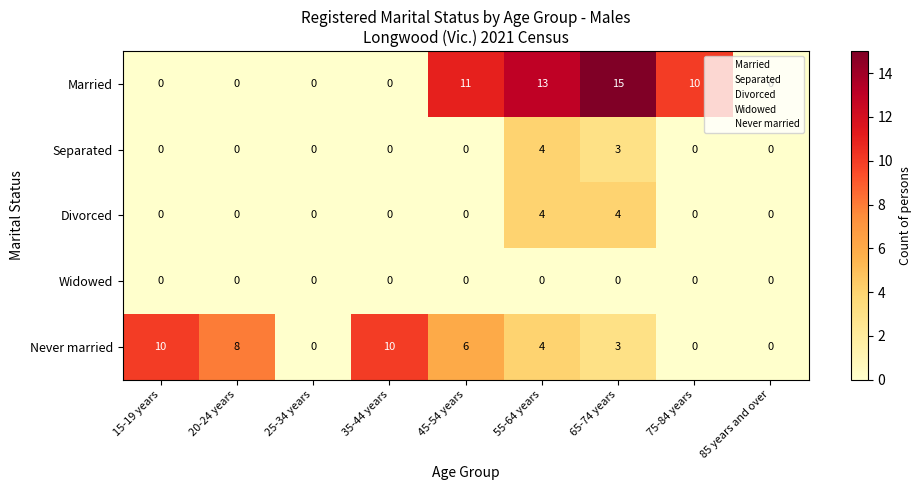

What is the total value across all series at 55-64 years?

25